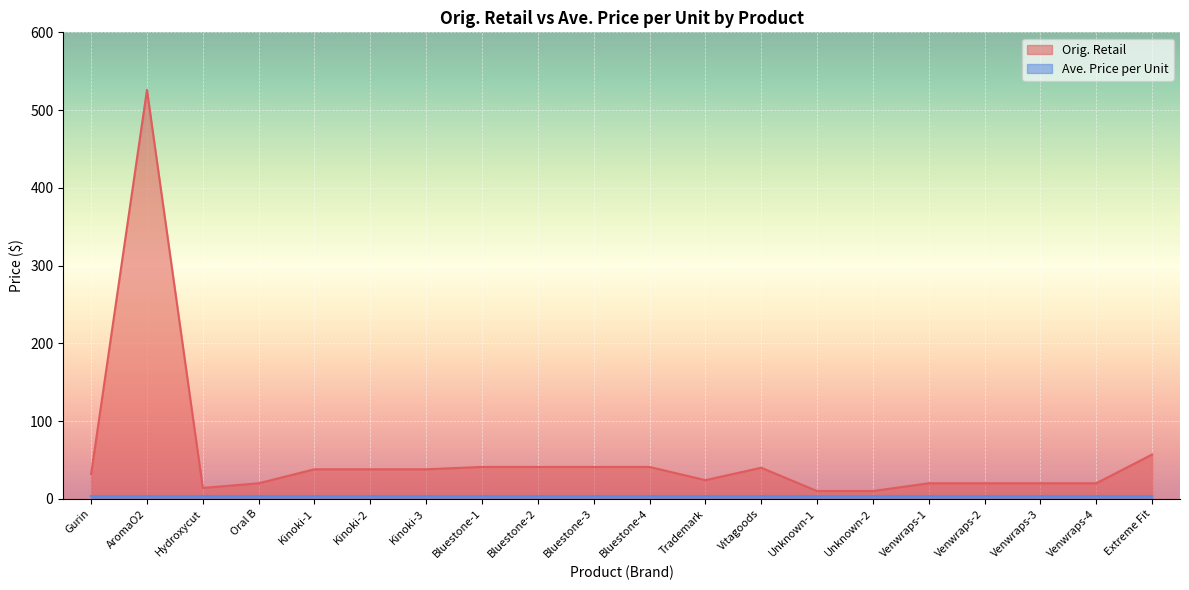

List the labels in order of value, smallest first.

Unknown-1, Unknown-2, Hydroxycut, Oral B, Venwraps-1, Venwraps-2, Venwraps-3, Venwraps-4, Trademark, Gurin, Kinoki-1, Kinoki-2, Kinoki-3, Vitagoods, Bluestone-1, Bluestone-2, Bluestone-3, Bluestone-4, Extreme Fit, AromaO2